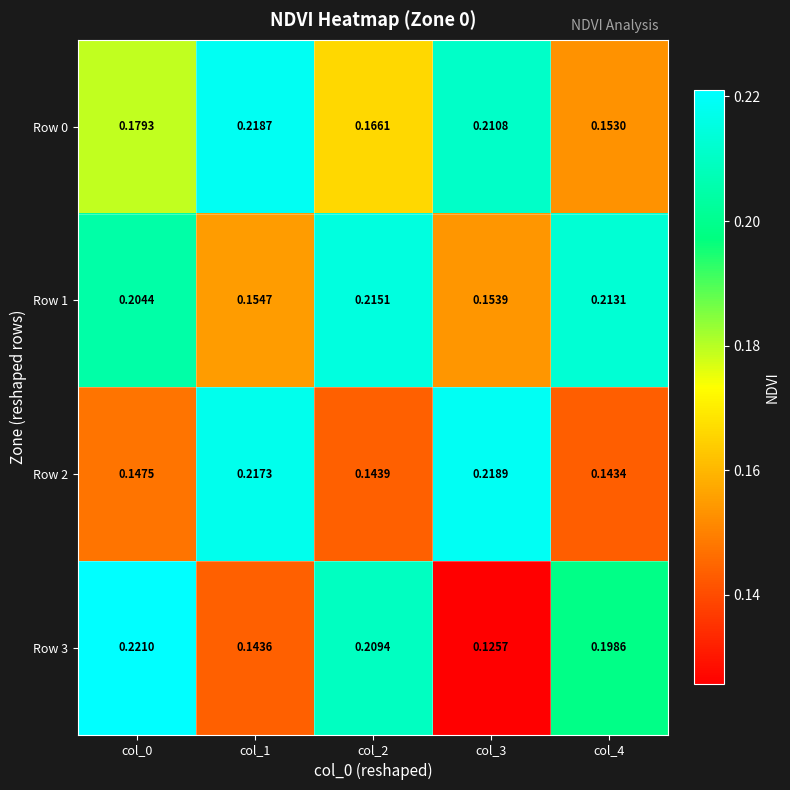

At which category does the chart reach its peak across all series?

col_0